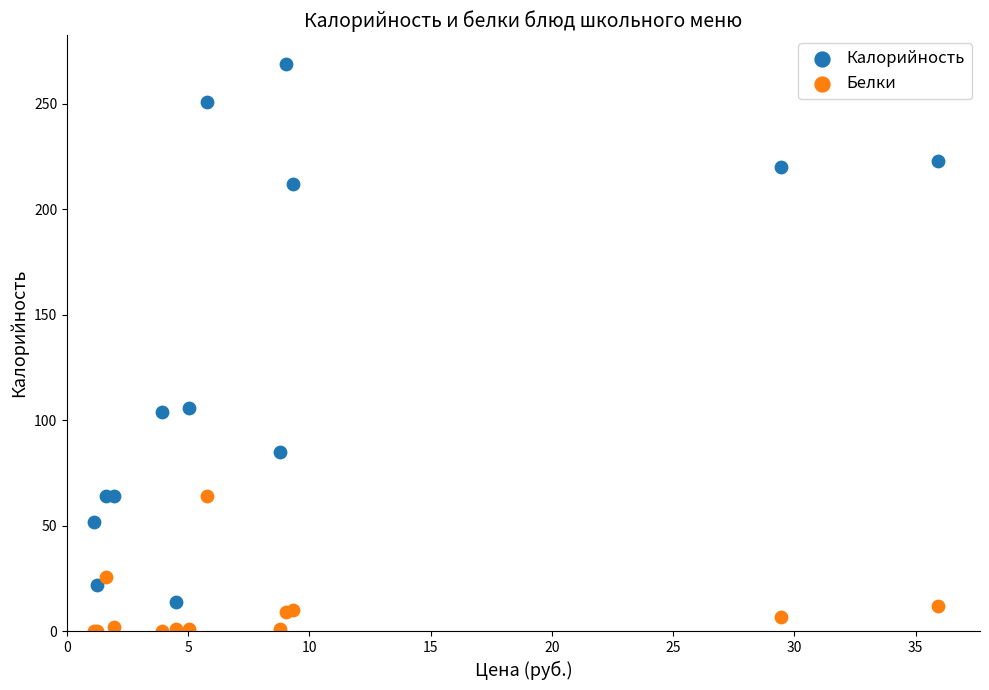

Which series has the largest Y range (max minus min)?

Калорийность